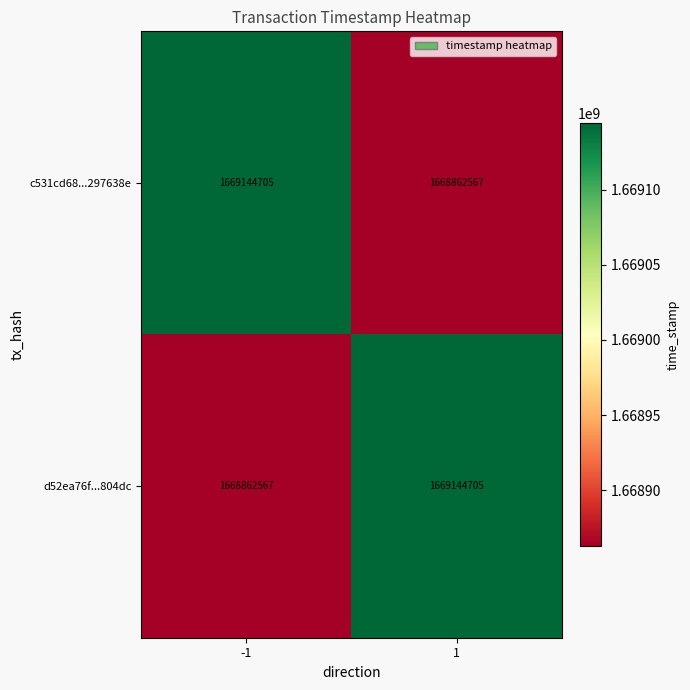

List the labels in order of d52ea76f...804dc value, smallest first.

-1, 1